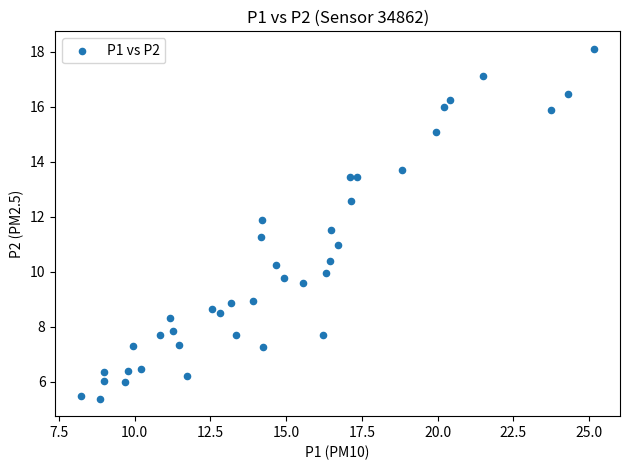

What is the range of X values (max minus min)?

16.9